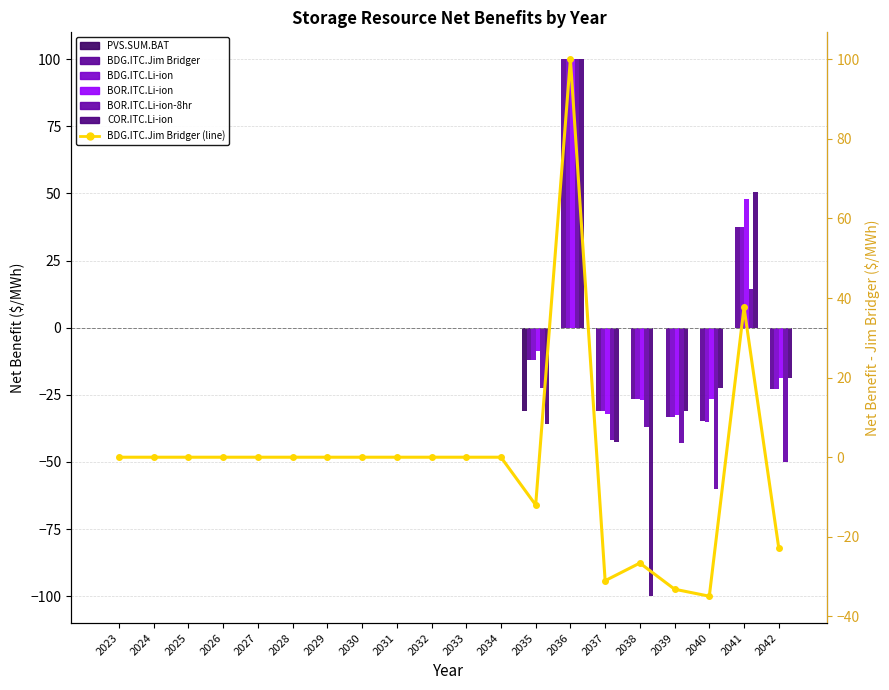

Reading left to right, extract all data points from this chart.

PVS.PX.SUM._.___.BAT: 0.0	0.0	0.0	0.0	0.0	0.0	0.0	0.0	0.0	0.0	0.0	0.0	-30.9	0.0	0.0	0.0	0.0	0.0	0.0	0.0
BAT.PX.BDG._.ITC.Jim Bridger: 0.0	0.0	0.0	0.0	0.0	0.0	0.0	0.0	0.0	0.0	0.0	0.0	-12.0	100.0	-31.0	-26.6	-33.2	-34.9	37.6	-22.8
BAT.PX.BDG._.ITC.Lithium-ion: 0.0	0.0	0.0	0.0	0.0	0.0	0.0	0.0	0.0	0.0	0.0	0.0	-12.0	100.0	-31.0	-26.5	-33.3	-35.0	37.4	-22.8
BAT.PX.BOR._.ITC.Lithium-ion: 0.0	0.0	0.0	0.0	0.0	0.0	0.0	0.0	0.0	0.0	0.0	0.0	-8.6	100.0	-32.2	-26.8	-32.6	-26.6	47.9	-18.8
BAT.PX.BOR._.ITC.Lithium-ion-8hr: 0.0	0.0	0.0	0.0	0.0	0.0	0.0	0.0	0.0	0.0	0.0	0.0	-22.5	100.0	-41.8	-37.1	-42.8	-60.2	14.4	-49.9
BAT.PX.COR._.ITC.Lithium-ion: 0.0	0.0	0.0	0.0	0.0	0.0	0.0	0.0	0.0	0.0	0.0	0.0	-36.0	100.0	-42.7	-100.0	-30.9	-22.6	50.5	-18.7